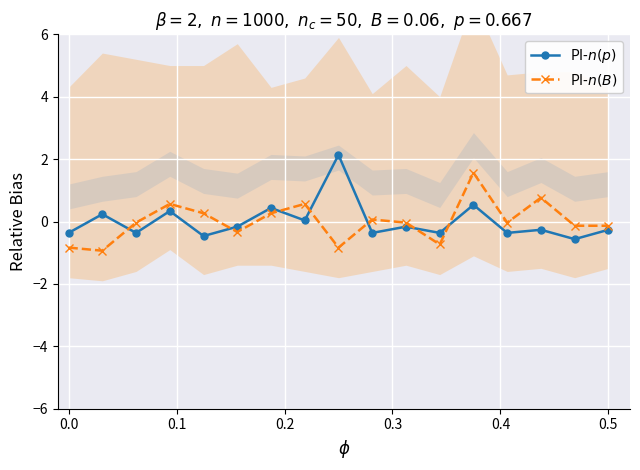

The PI-$n(p)$ series shows 0.7 at 8. True or false?

False